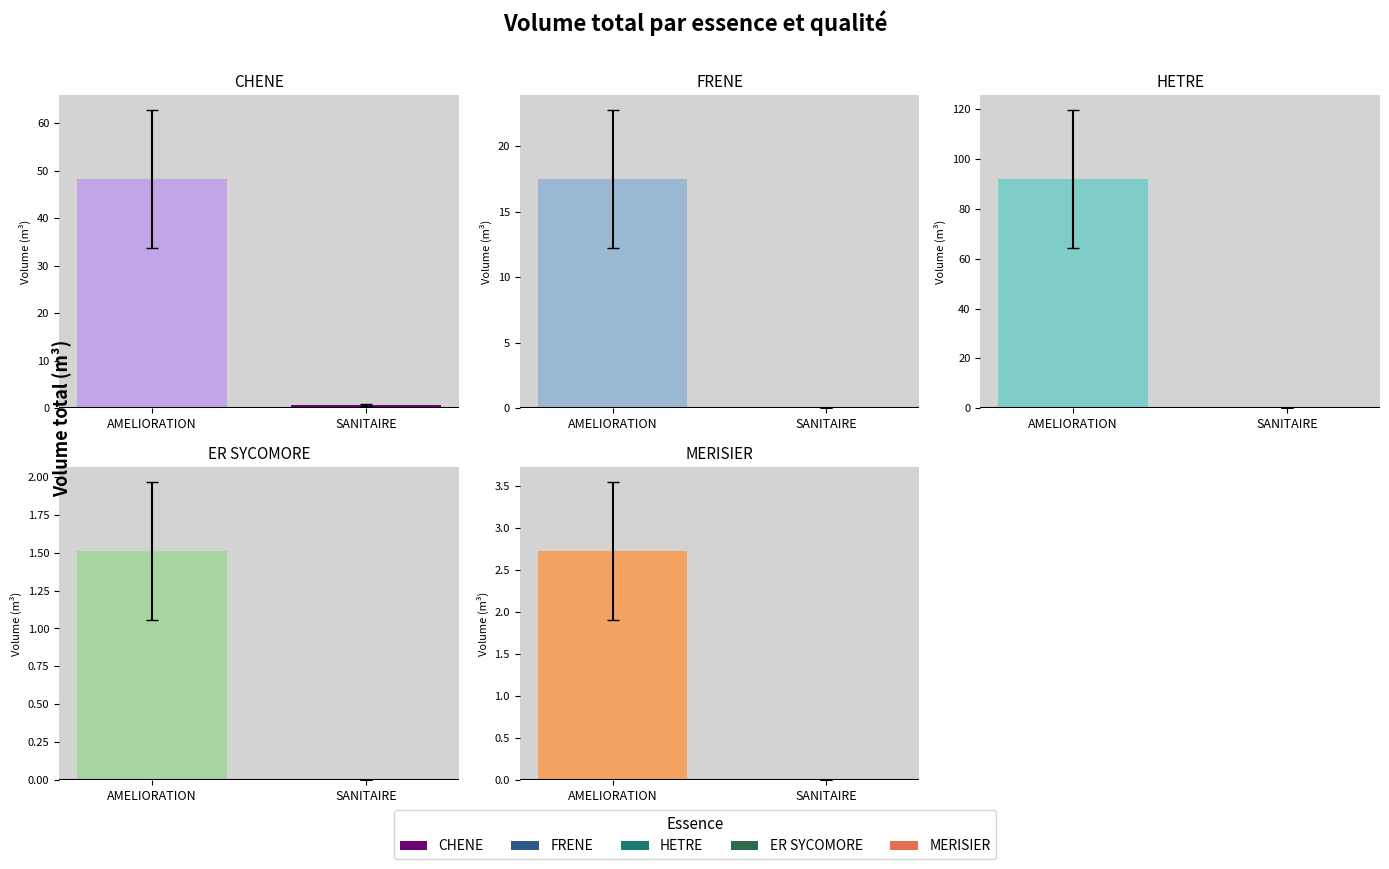

What is the sum of all MERISIER values?

2.7